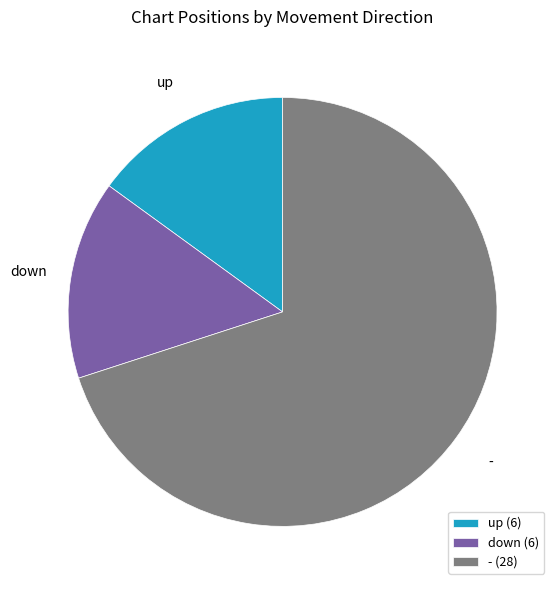

Which has a higher value, down or -?

-